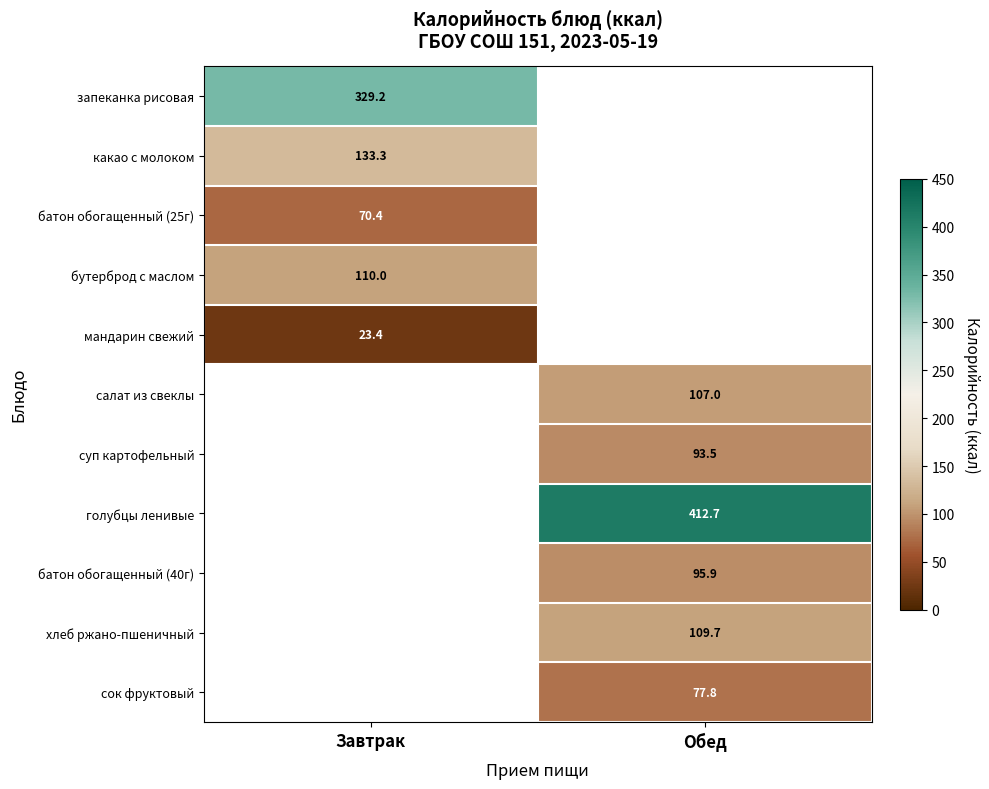

Is it true that батон обогащенный (25г) equals 70.4 at Завтрак?

True